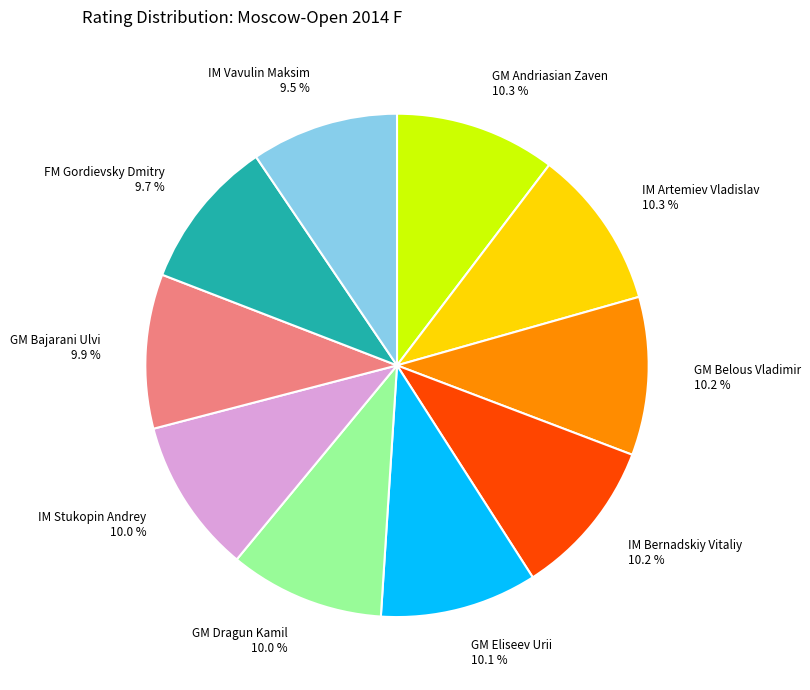

What is the ratio of the value at GM Eliseev Urii to the value at GM Andriasian Zaven?

1.0